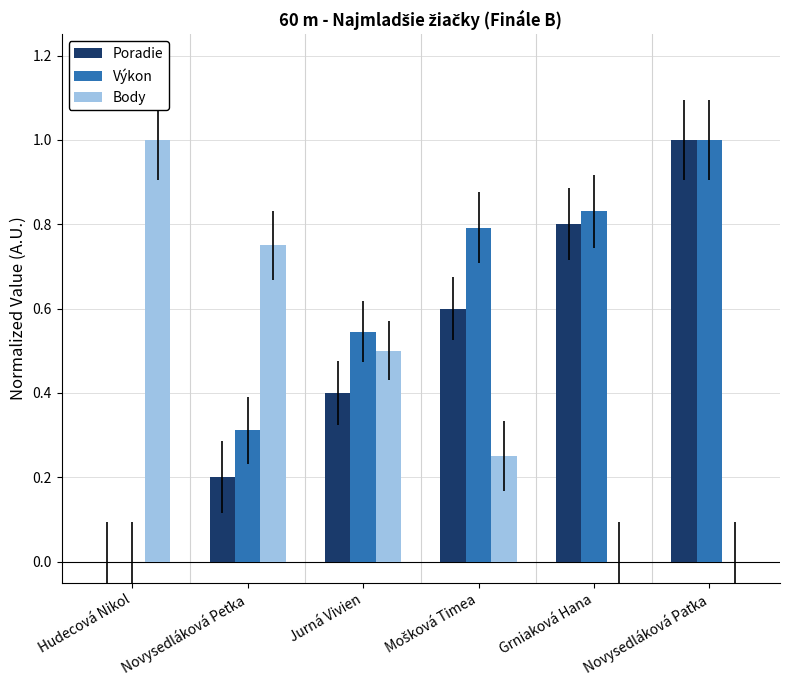

The value of Poradie at Grniaková Hana is 0.4. True or false?

False